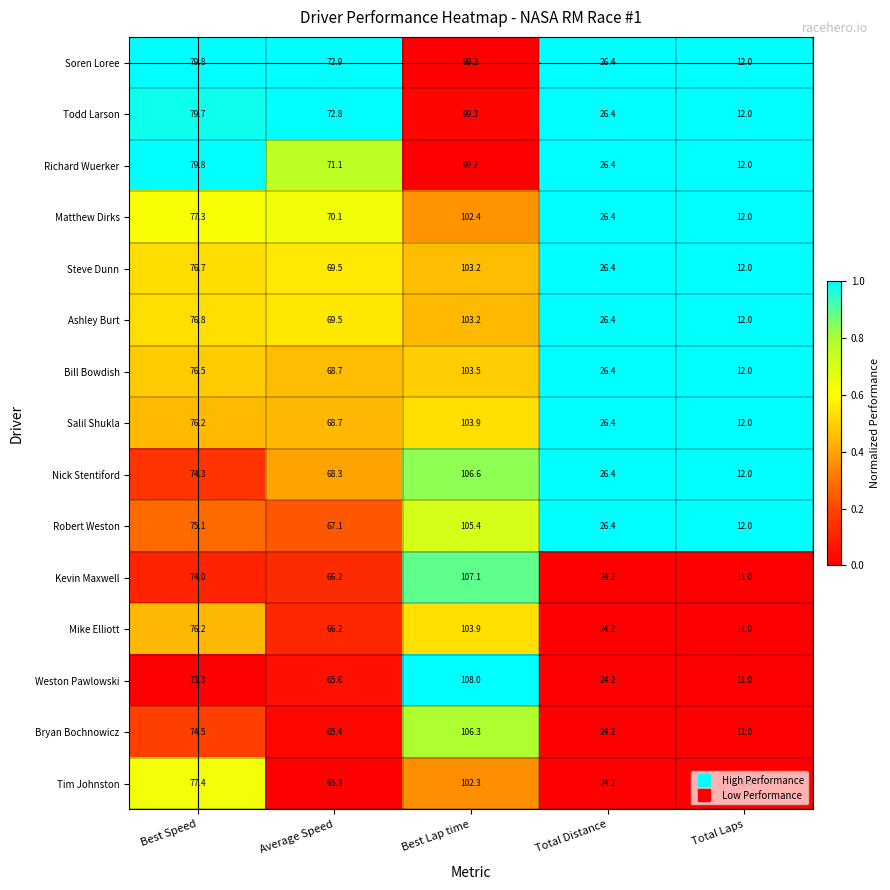

Count the number of categories in the chart.

5